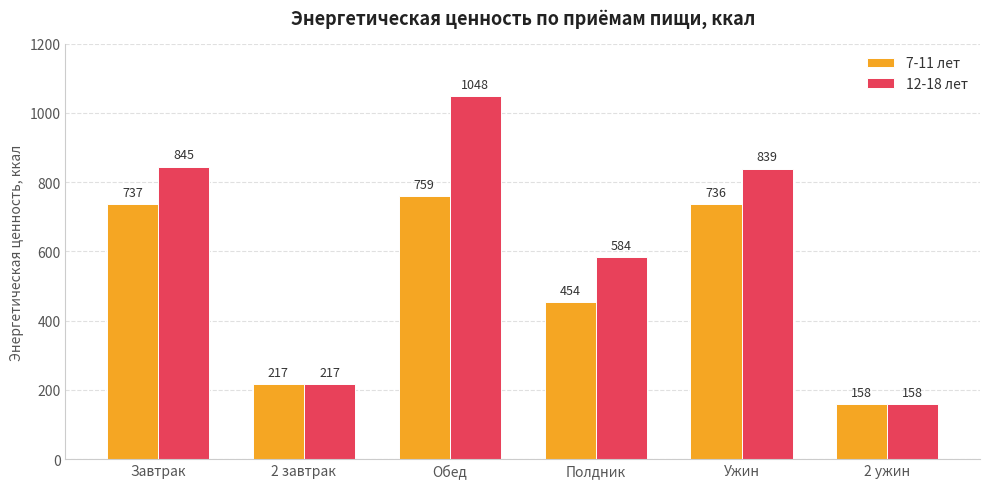

What is the label of the 4th bar from the right?

Обед